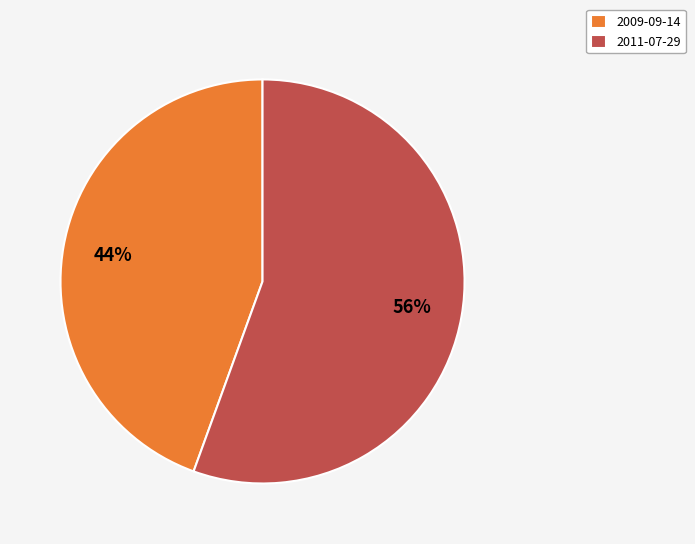

To the nearest percent, what is the combined percentage of 2011-07-29 and 2009-09-14?

100%